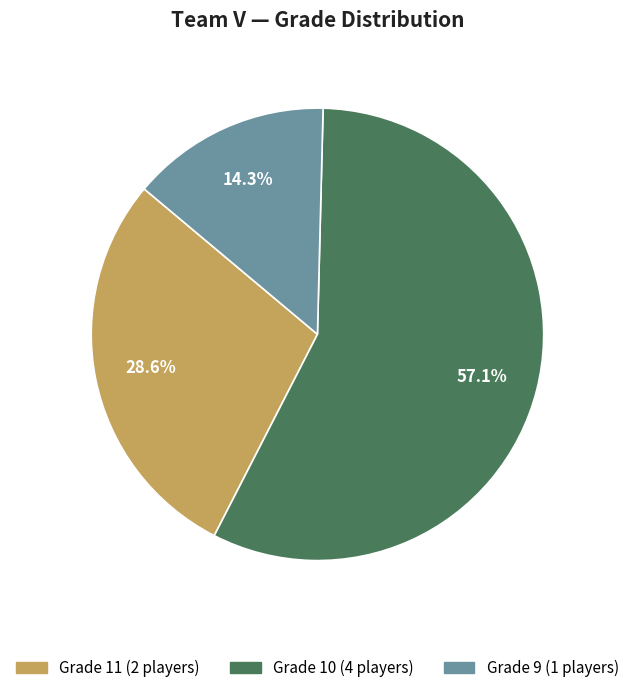

How many slices are in this pie chart?

3